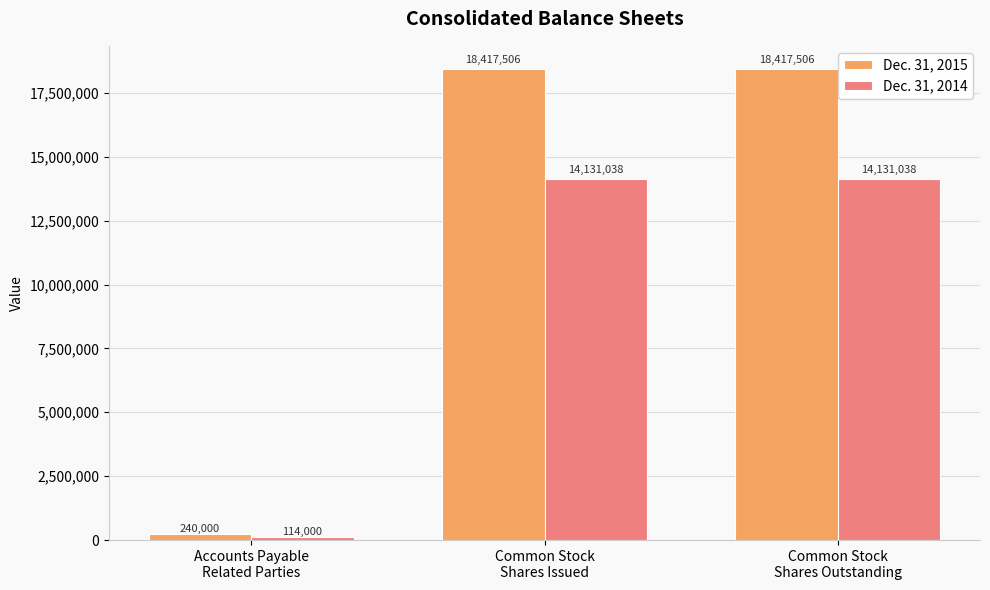

Rank the series by their average value, from lowest to highest.

Dec. 31, 2014, Dec. 31, 2015